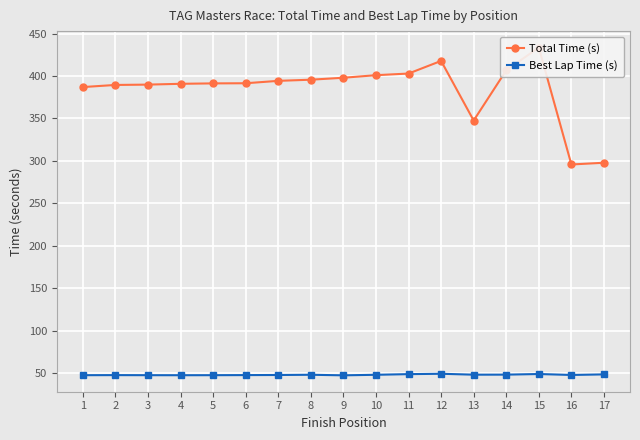

Rank the series by their average value, from lowest to highest.

Best Lap Time (s), Total Time (s)